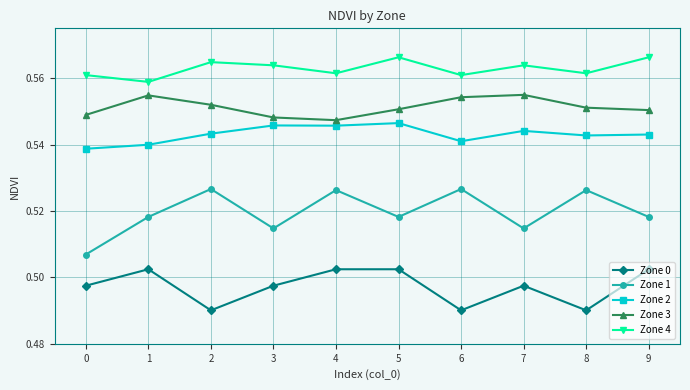

Where is the first local maximum for Zone 3?

1